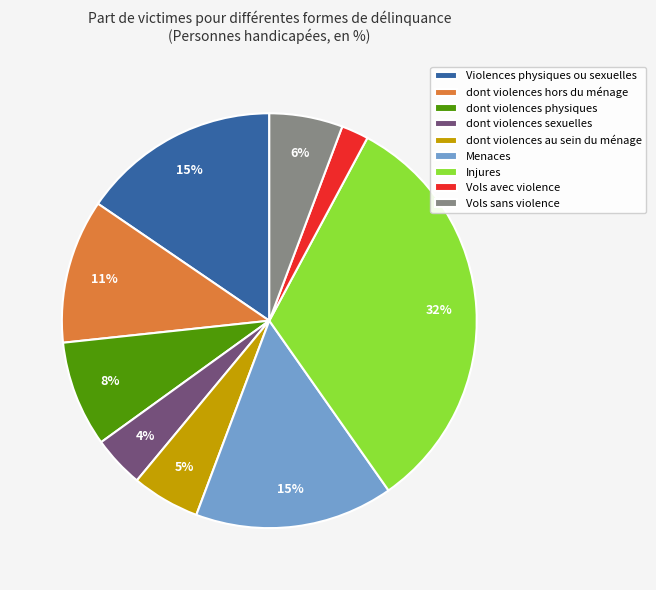

Is there any slice that represents more than half of the pie?

No